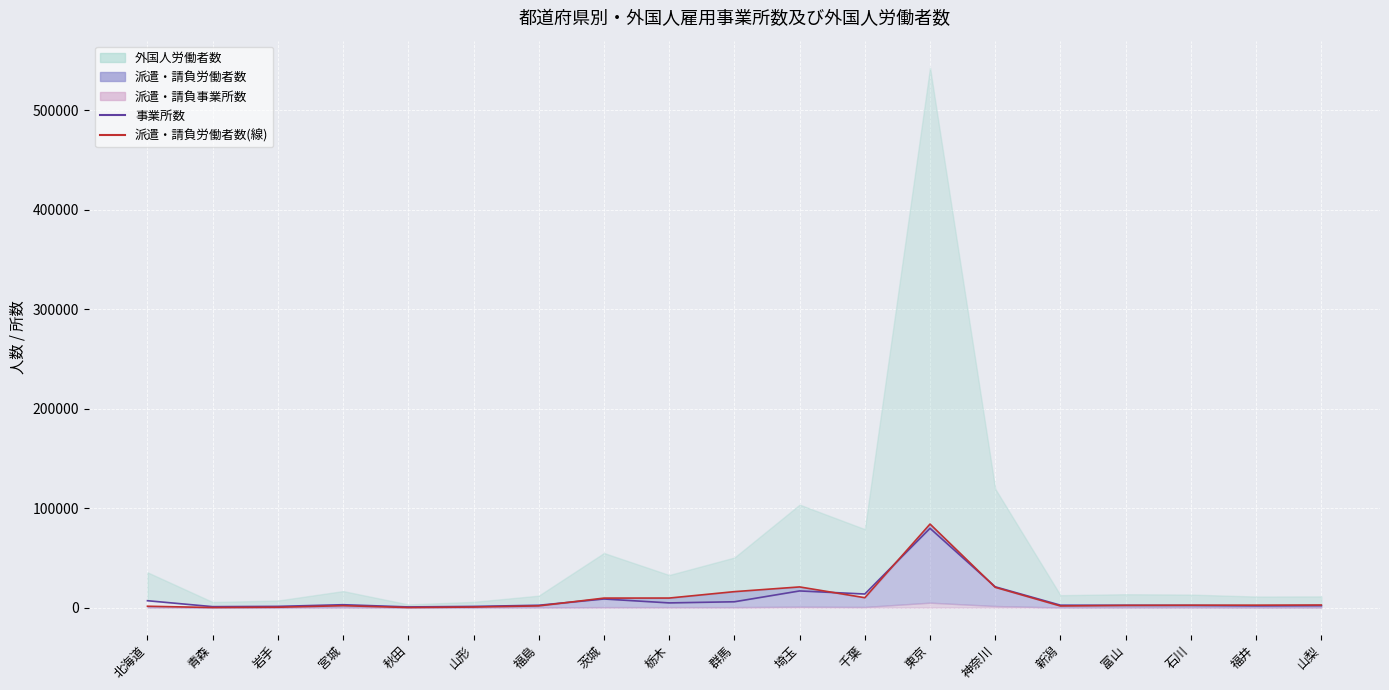

In 派遣・請負労働者数(線), how many points are higher than both neighbors (excluding endpoints)?

3